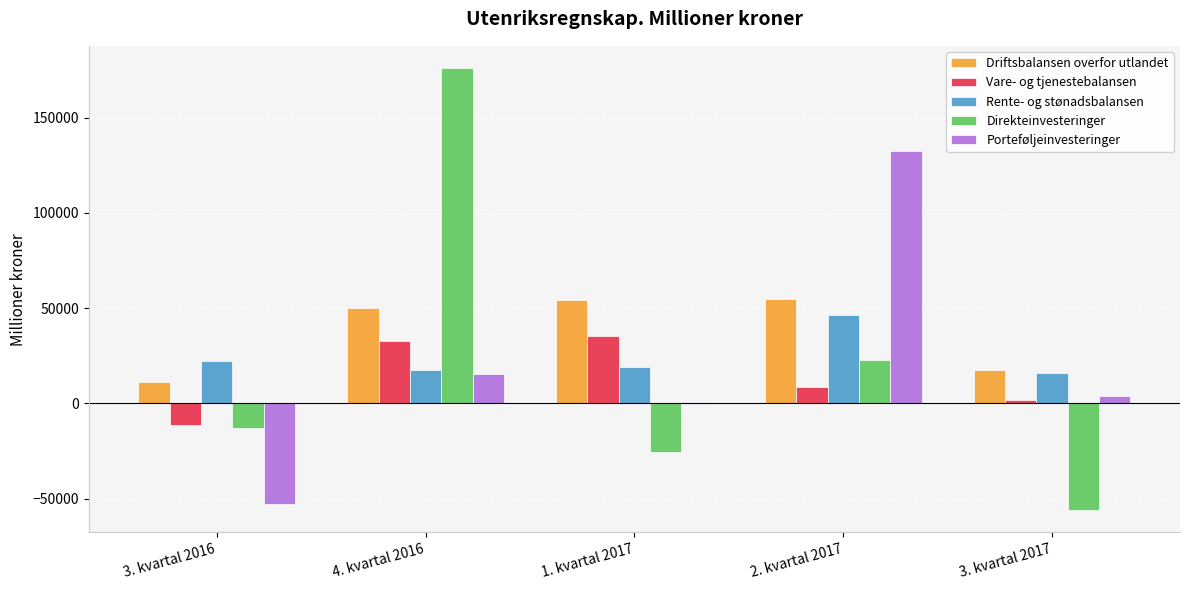

What is the maximum value shown in the chart?

176047